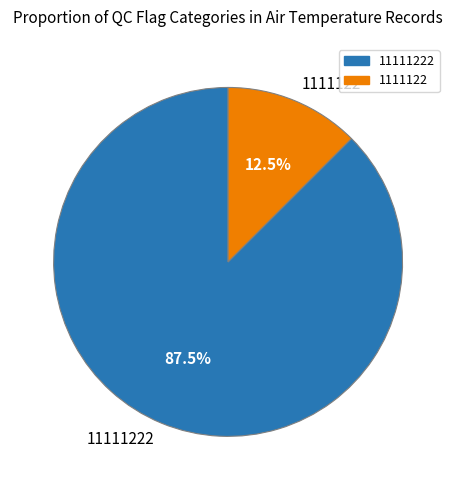

What is the smallest slice in the pie chart?

1111122